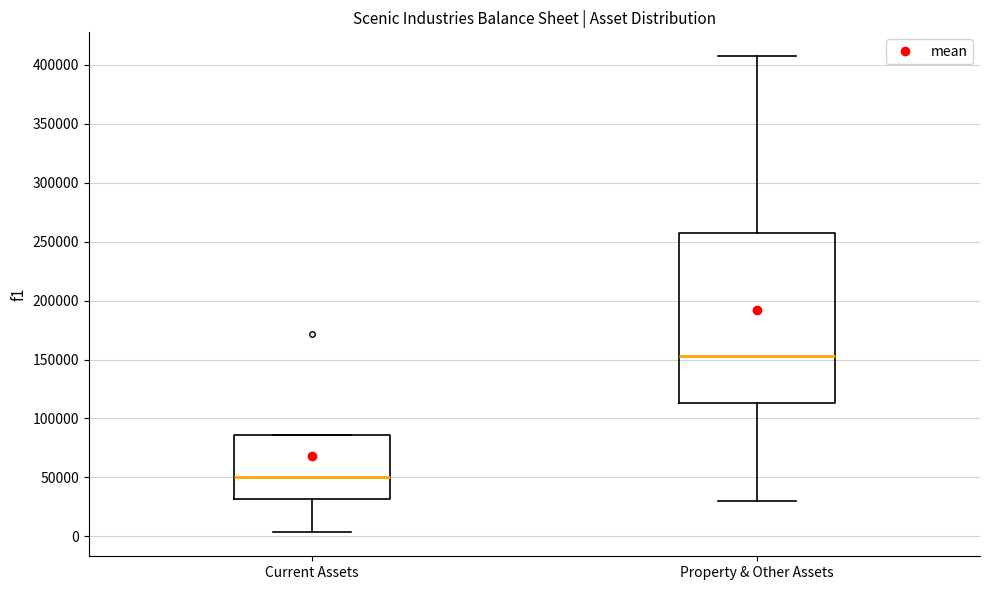

Which box's median line is the lowest?

Current Assets